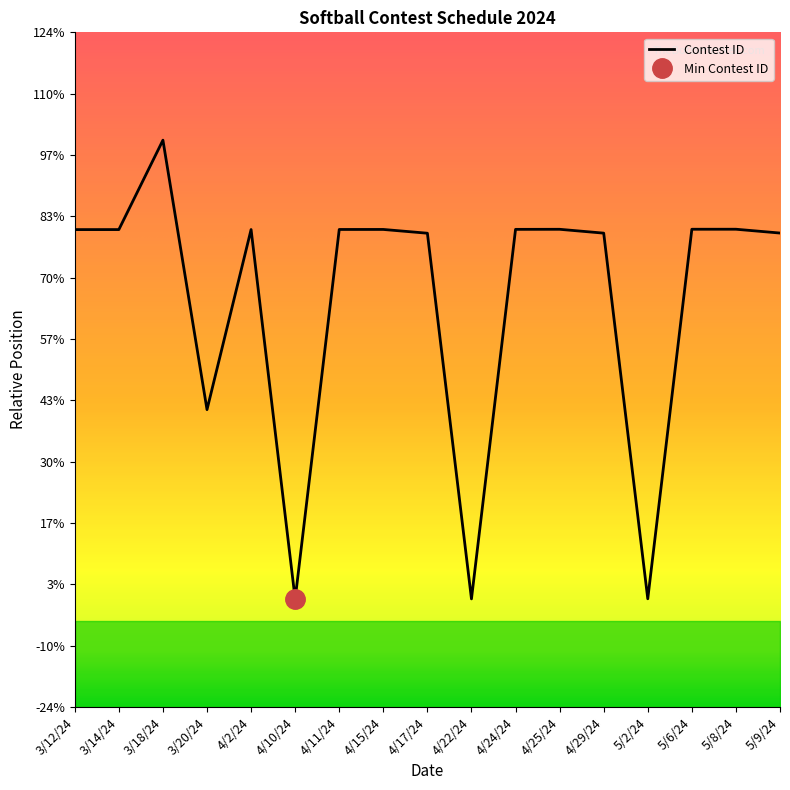

Is this an area chart (filled region under the line)?

No